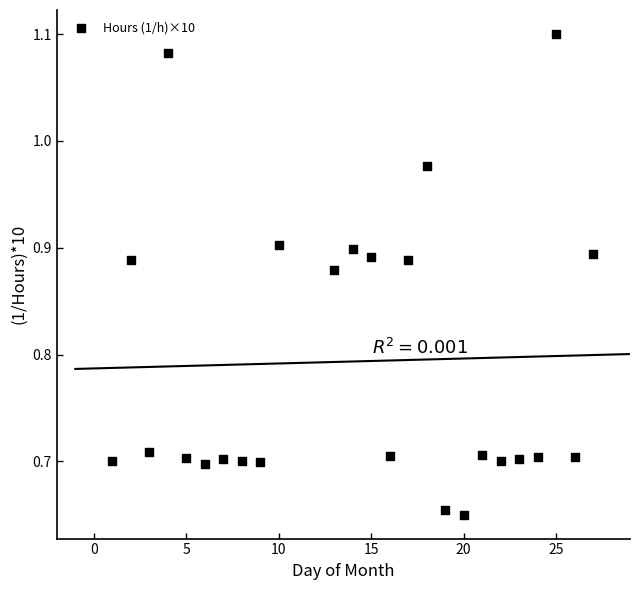

What is the range of Y values (max minus min)?

0.4